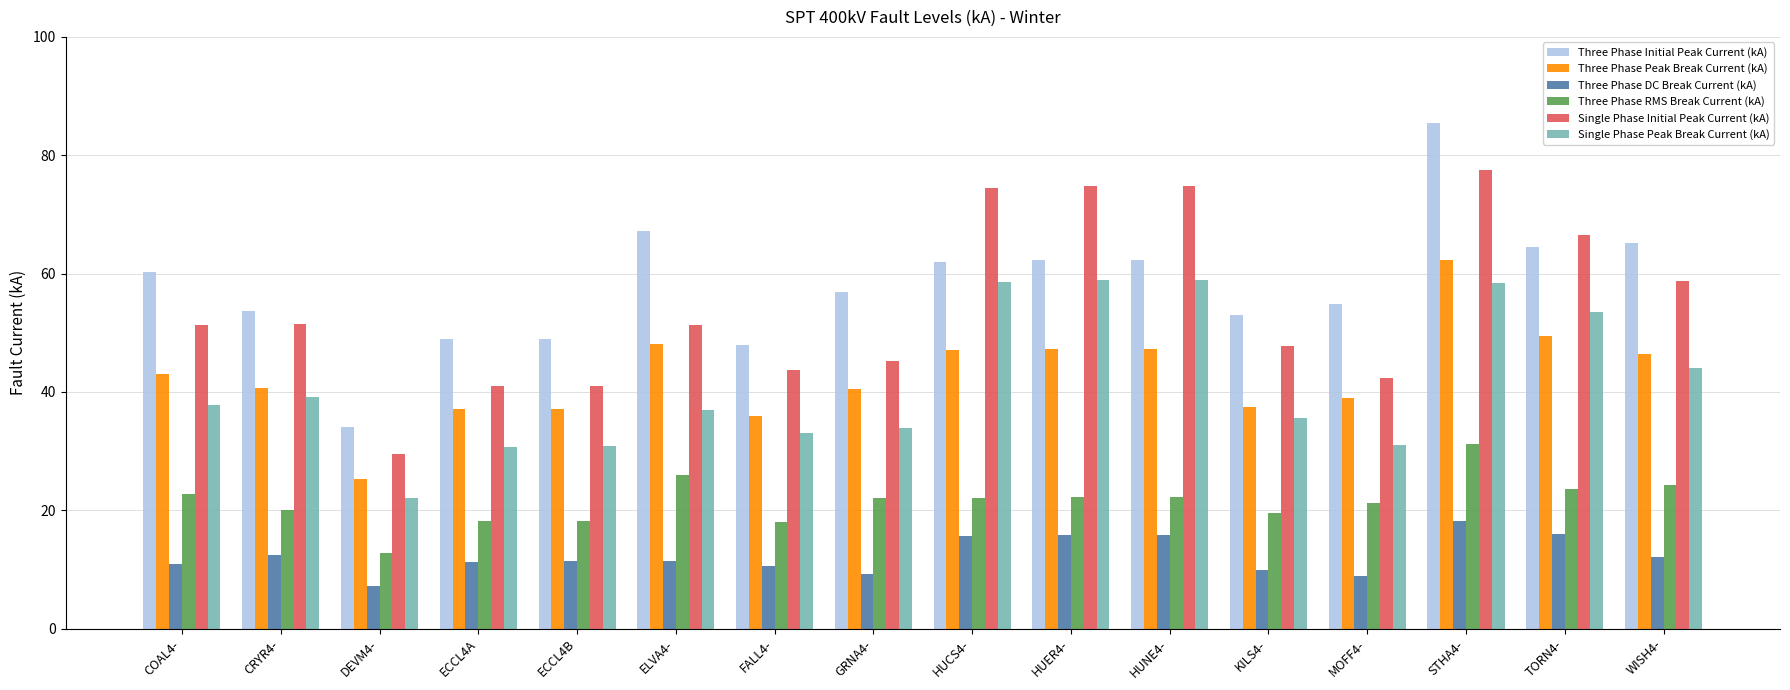

Count the number of categories in the chart.

16